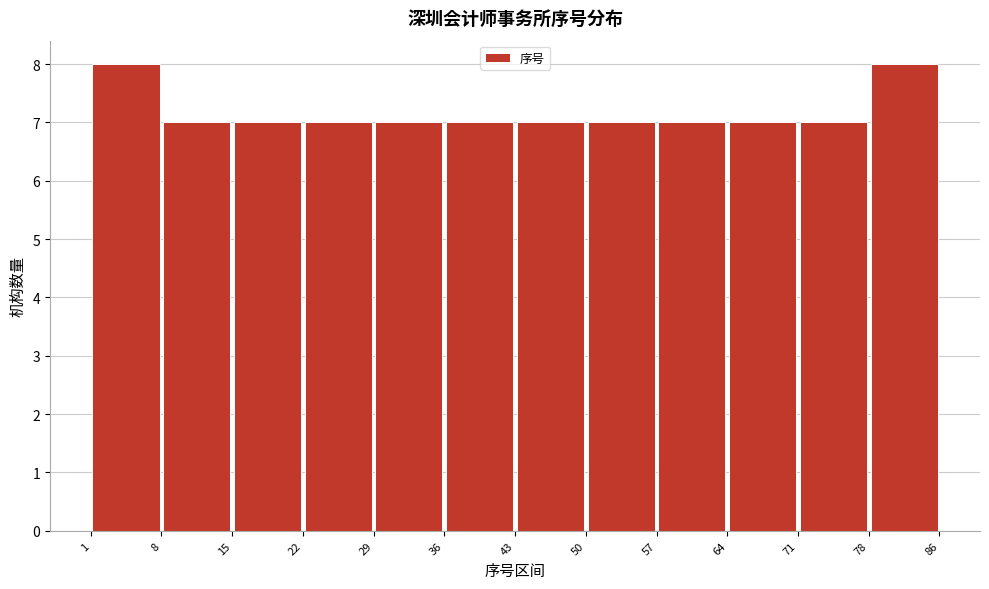

Reading left to right, transcribe this chart: for each bar, give the range it covers on the x-axis and its height. The values are not printed on the chart, so give them approximately, as read against the axis.

1 to 8: 8
8 to 15: 7
15 to 22: 7
22 to 29: 7
29 to 36: 7
36 to 43: 7
43 to 50: 7
50 to 57: 7
57 to 64: 7
64 to 71: 7
71 to 78: 7
78 to 86: 8